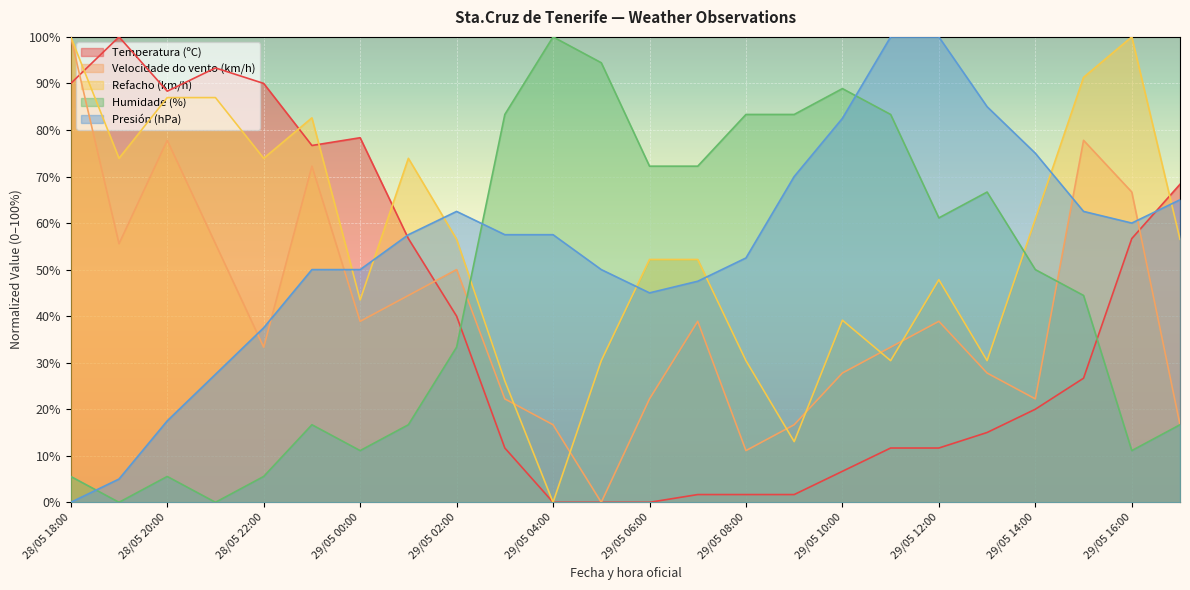

The Presión (hPa) series shows 57.5 at 29/05 01:00. True or false?

True